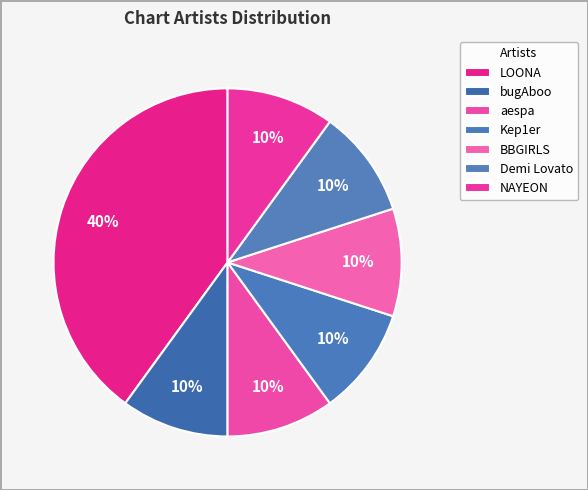

How many slices are in this pie chart?

7